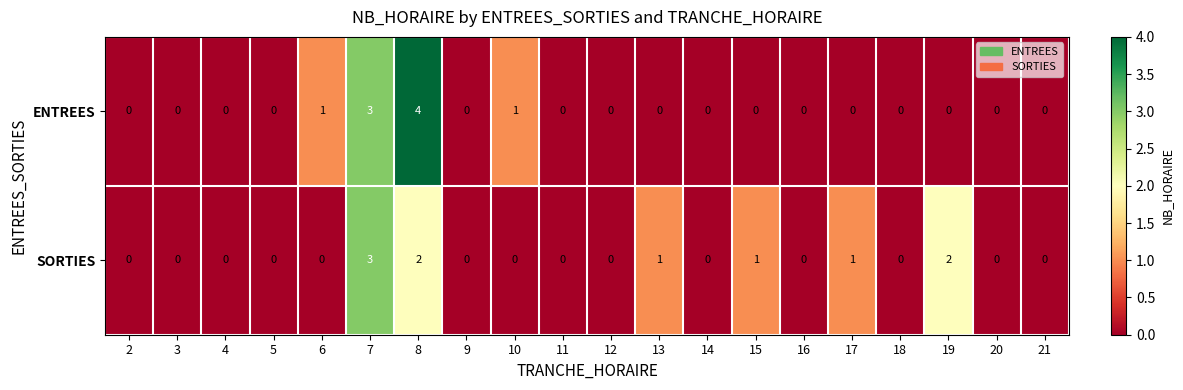

Which series changed the most between 10 and 21?

ENTREES